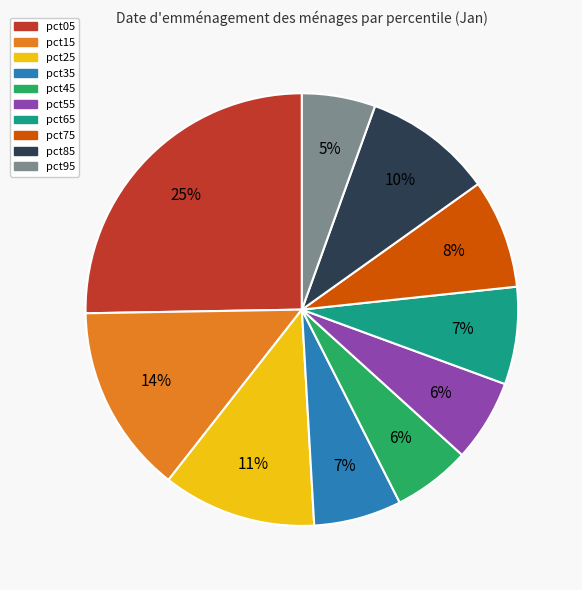

What percentage is the pct85 slice, to the nearest percent?

10%